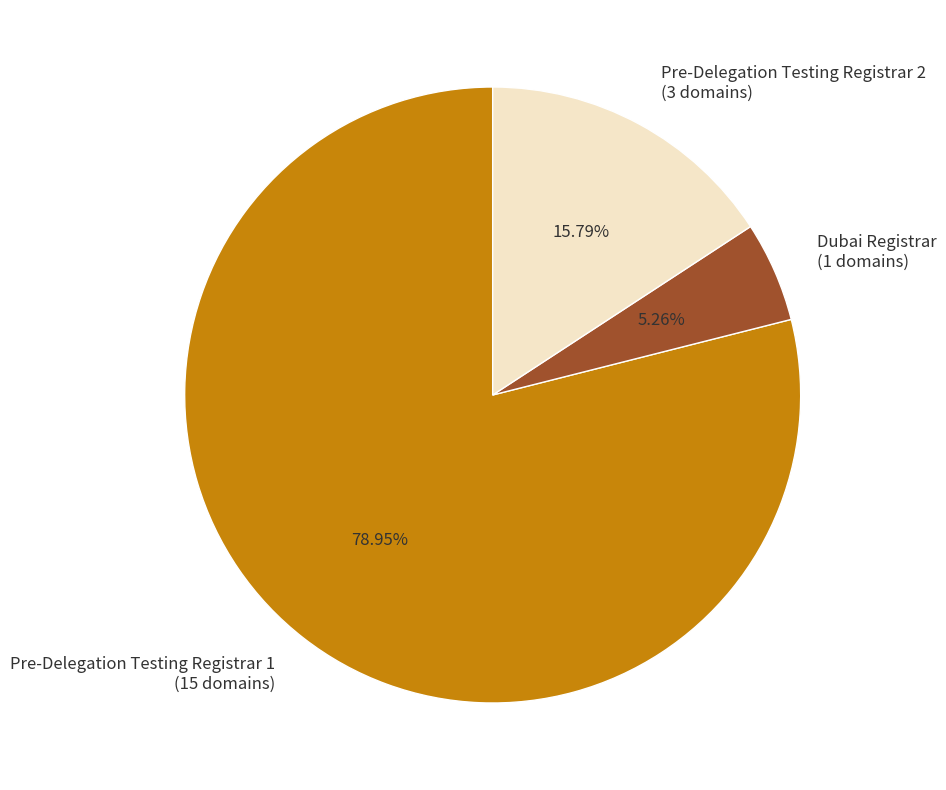

Between Pre-Delegation Testing Registrar 2 and Dubai Registrar, which is larger?

Pre-Delegation Testing Registrar 2